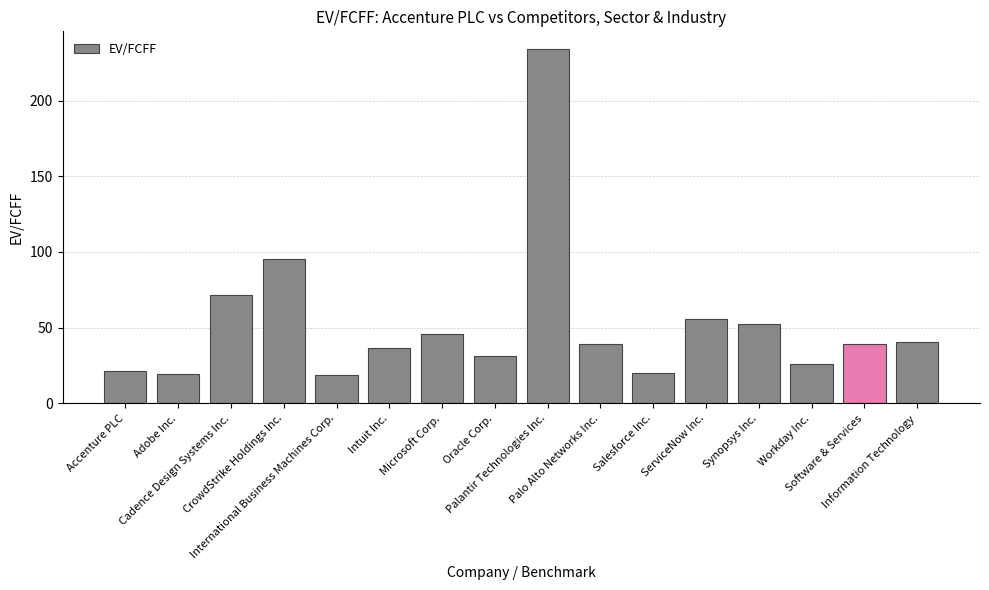

What is the value of the 2nd bar from the left?

19.5